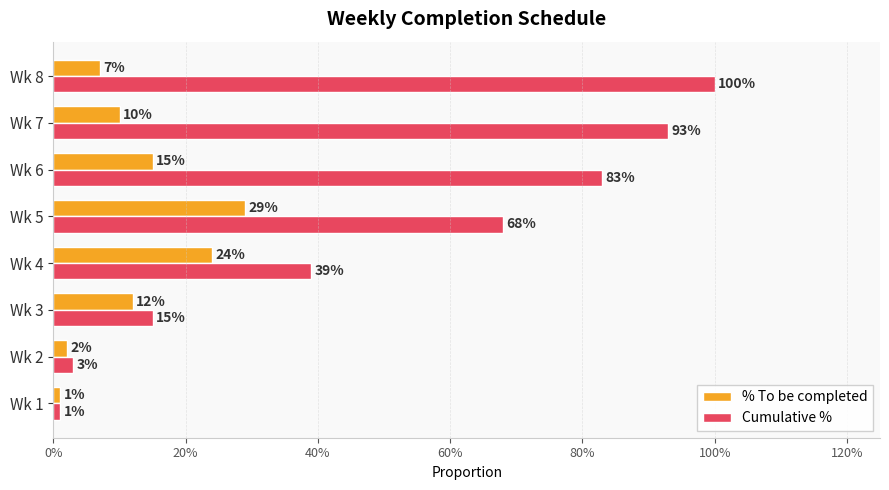

At how many categories does at least one series exceed 0?

8